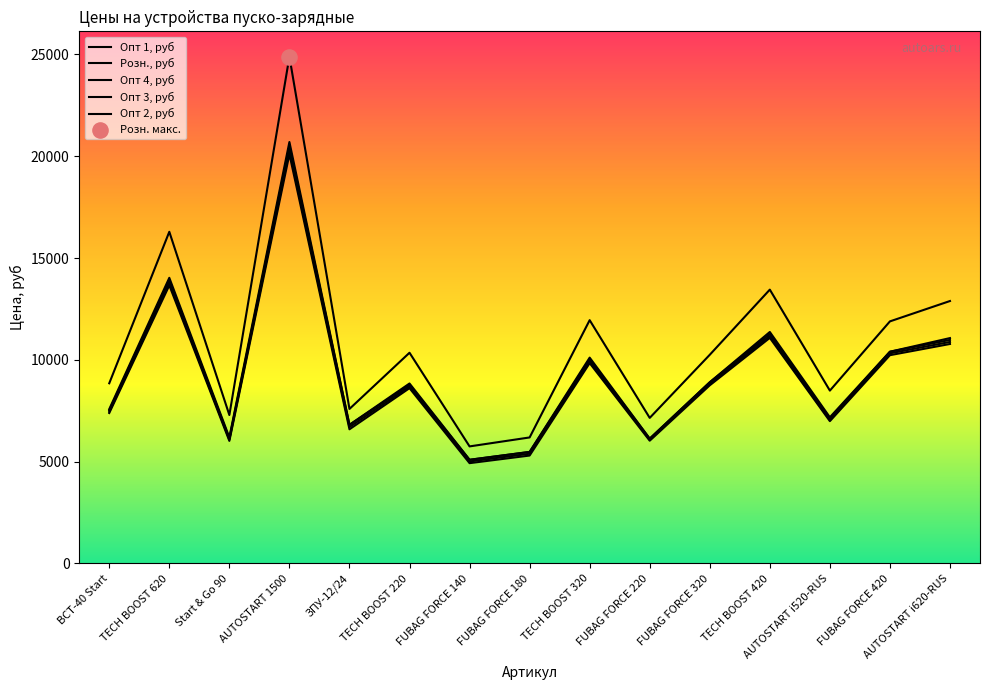

Which series contains the lowest Y value?

Опт 4, руб